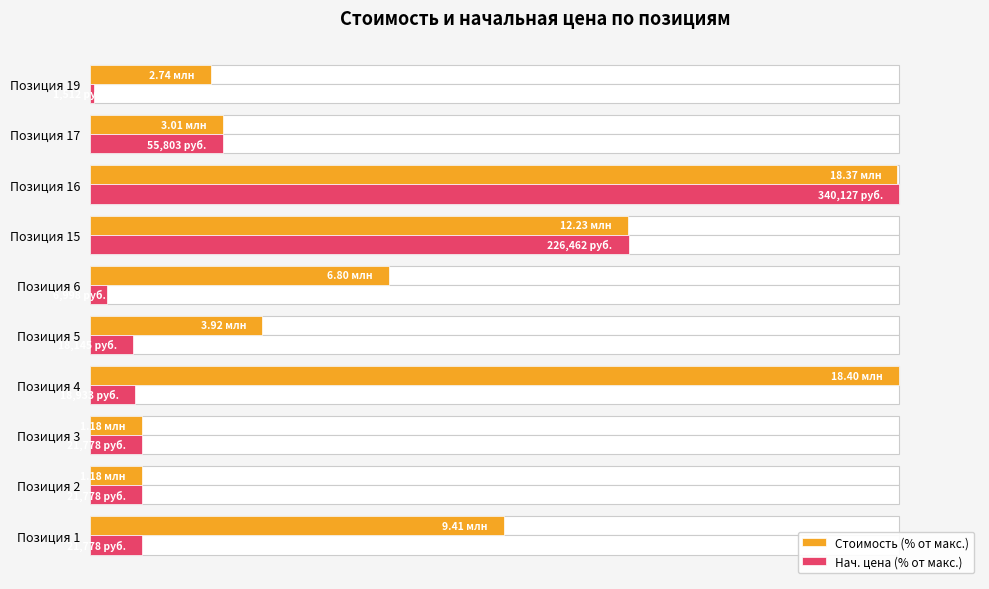

Reading left to right, list all the values displayed in this chart.

Стоимость (% от макс.): 51.1	6.4	6.4	100.0	21.3	37.0	66.4	99.8	16.4	14.9
Нач. цена (% от макс.): 6.4	6.4	6.4	5.6	5.3	2.1	66.6	100.0	16.4	0.4